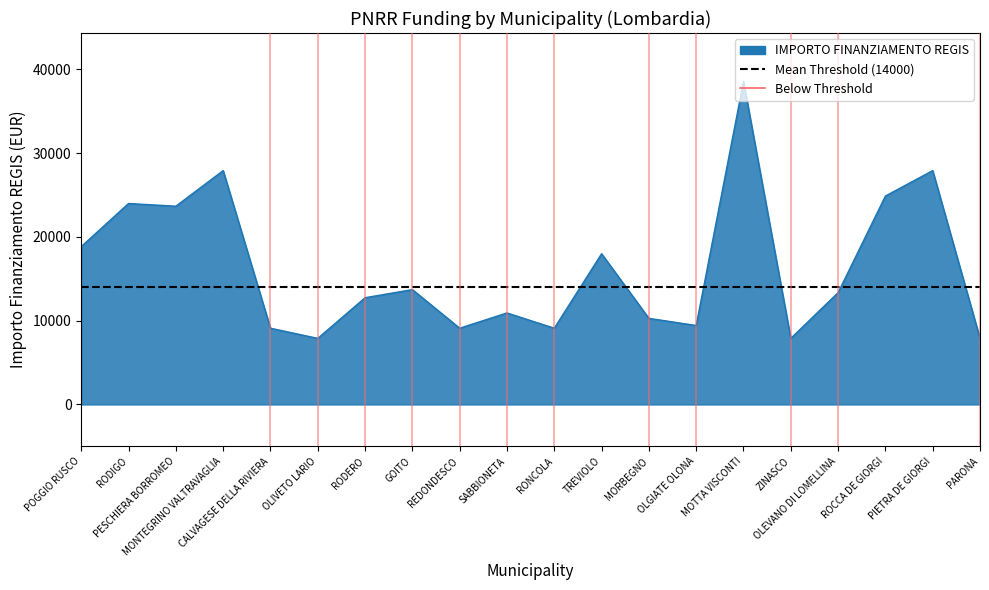

Which category has the highest value across all series?

MOTTA VISCONTI